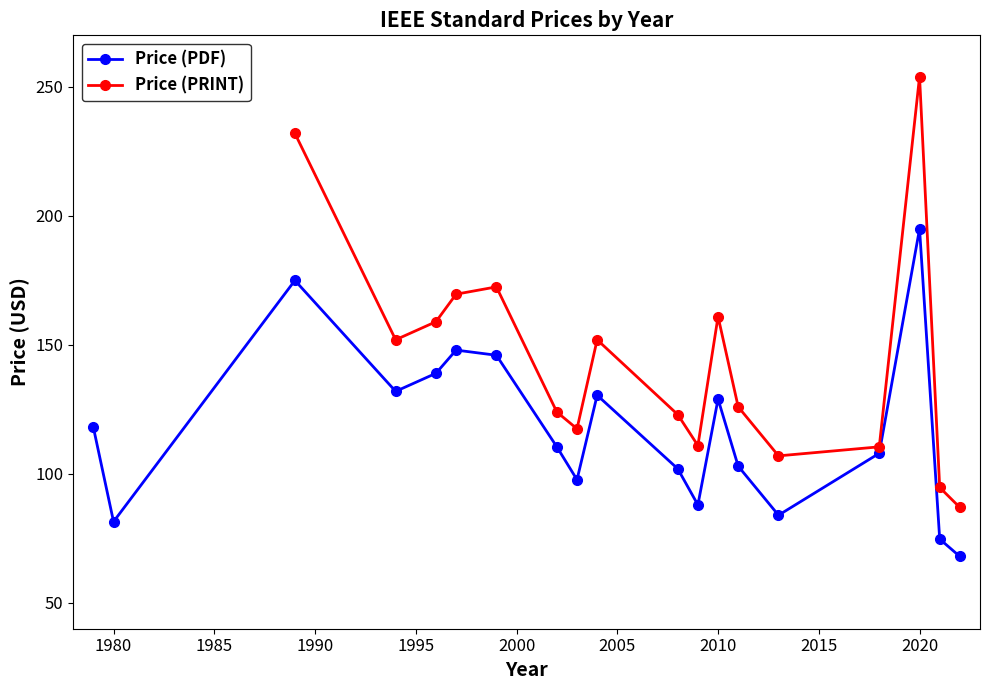

Is this an area chart (filled region under the line)?

No